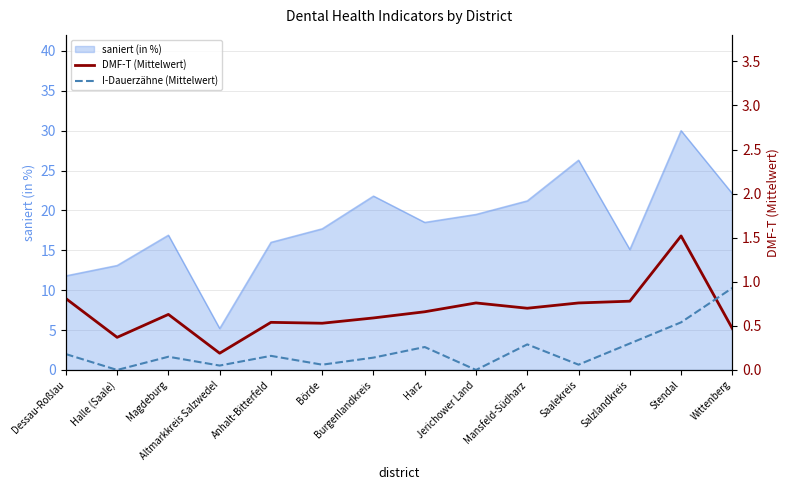

True or false: I-Dauerzähne (Mittelwert) has more than 0 points higher than both neighbors.

True